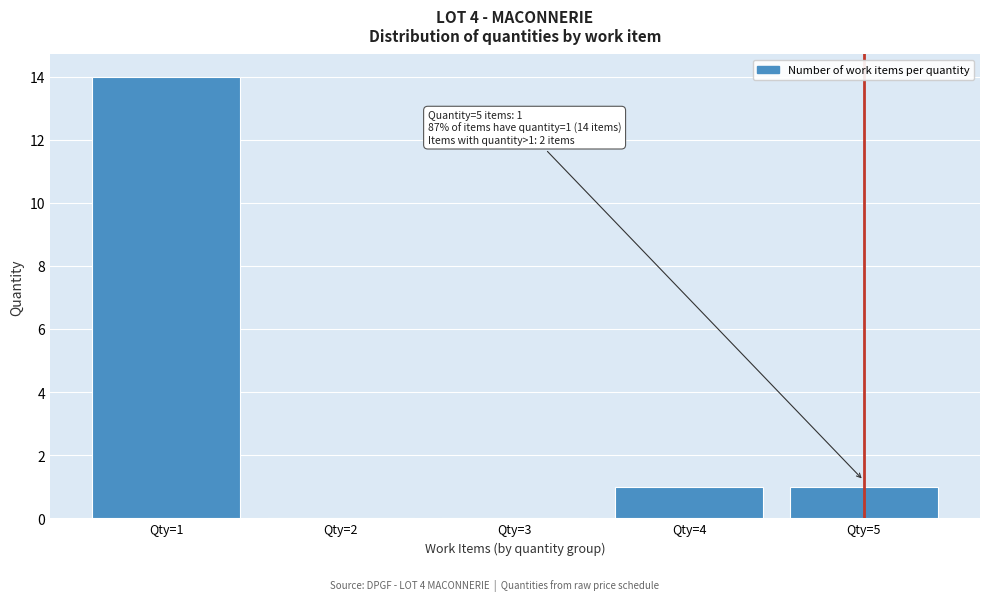

Reading right to left, what are all the values shown in this chart?

Qty=5=1	Qty=4=1	Qty=3=0	Qty=2=0	Qty=1=14